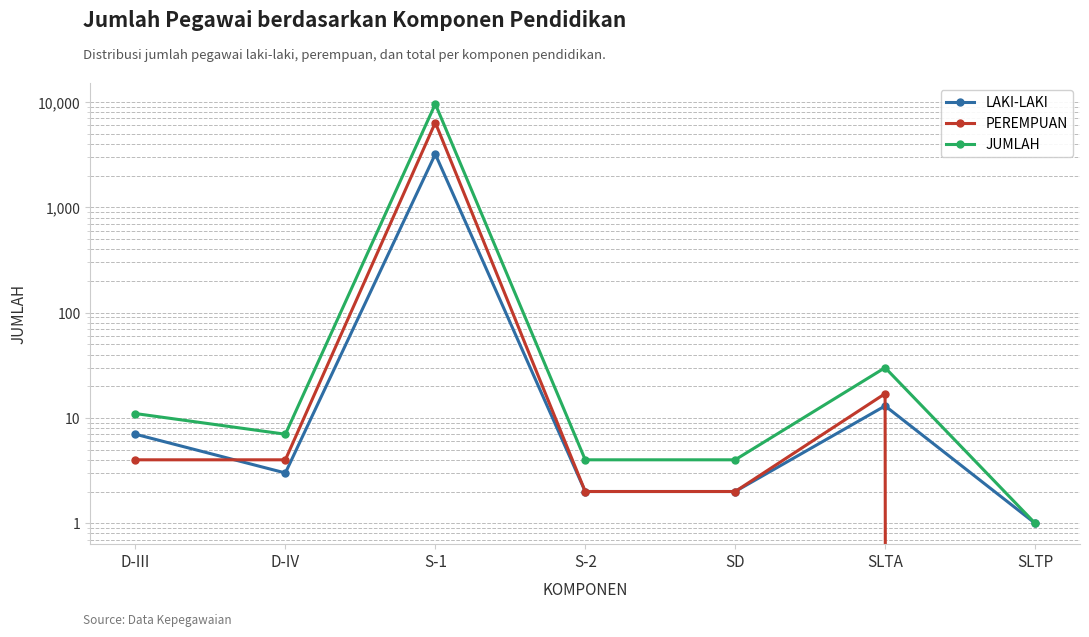

Where is the first local maximum for JUMLAH?

S-1